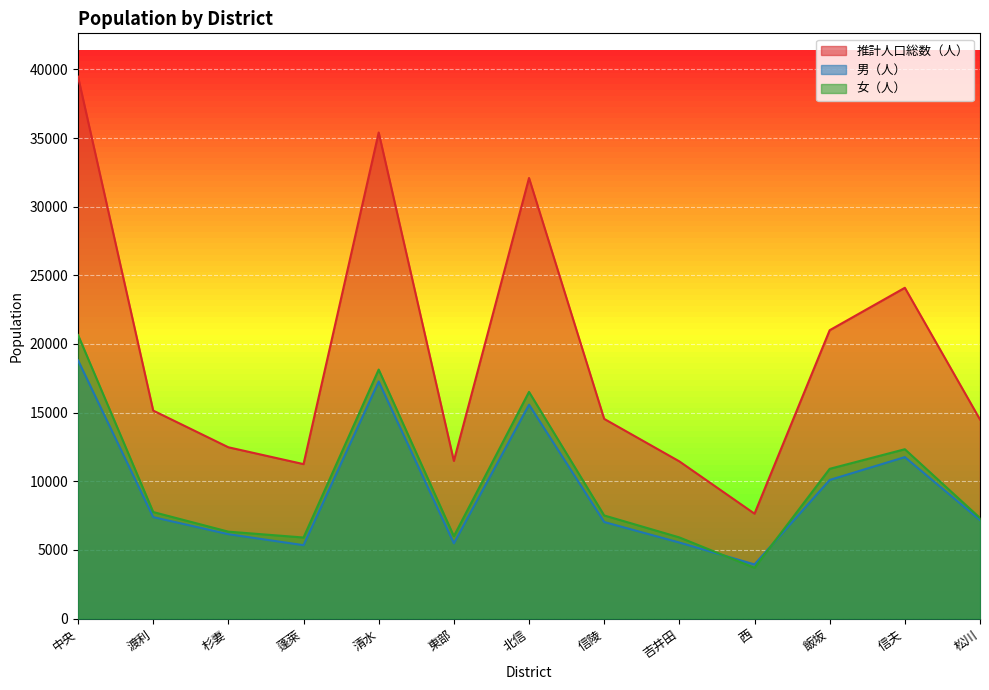

What is the label of the 12th point from the left?

信夫